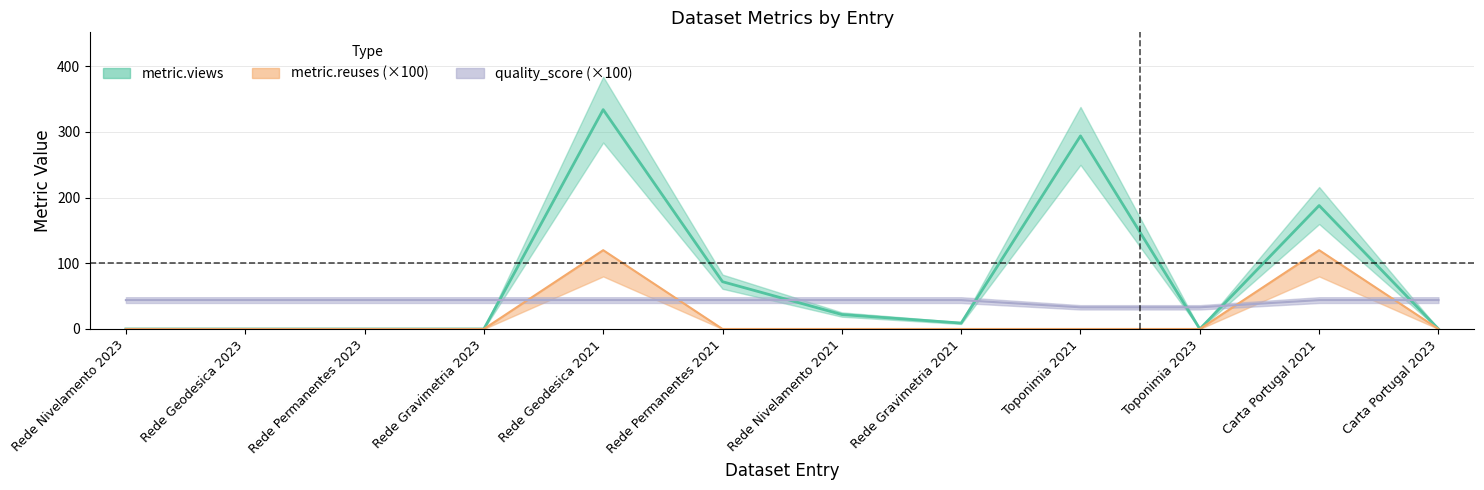

Which series has the largest range (max minus min)?

metric.views